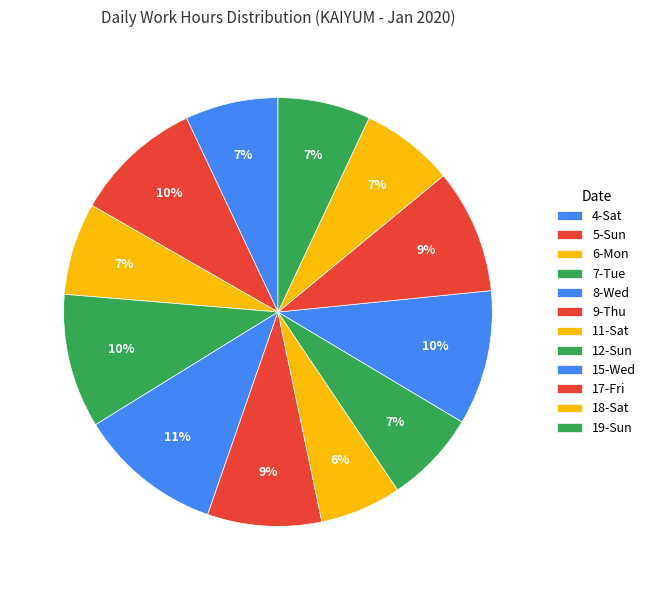

How many slices are in this pie chart?

12